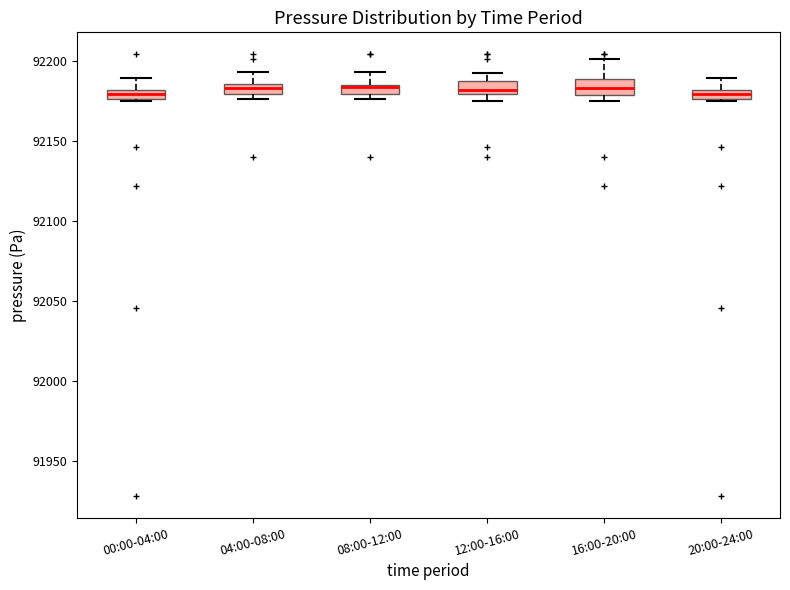

Where does the upper whisker of the box for 08:00-12:00 end on the y-axis? The values are not printed on the chart, so give them approximately, as read against the axis.

92195